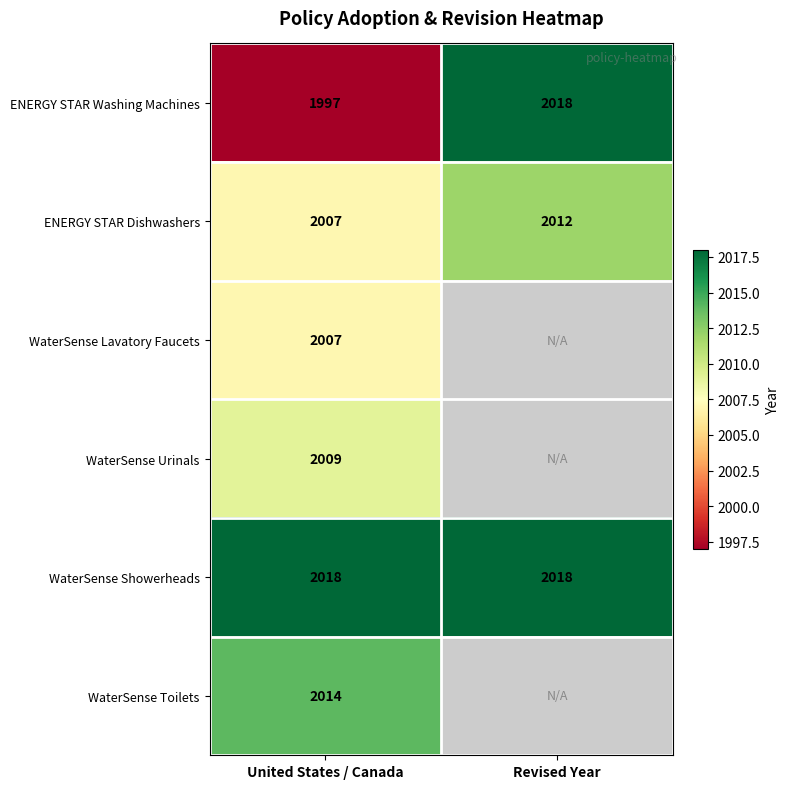

Is the value of ENERGY STAR Washing Machines at United States / Canada greater than the value of WaterSense Urinals at United States / Canada?

No